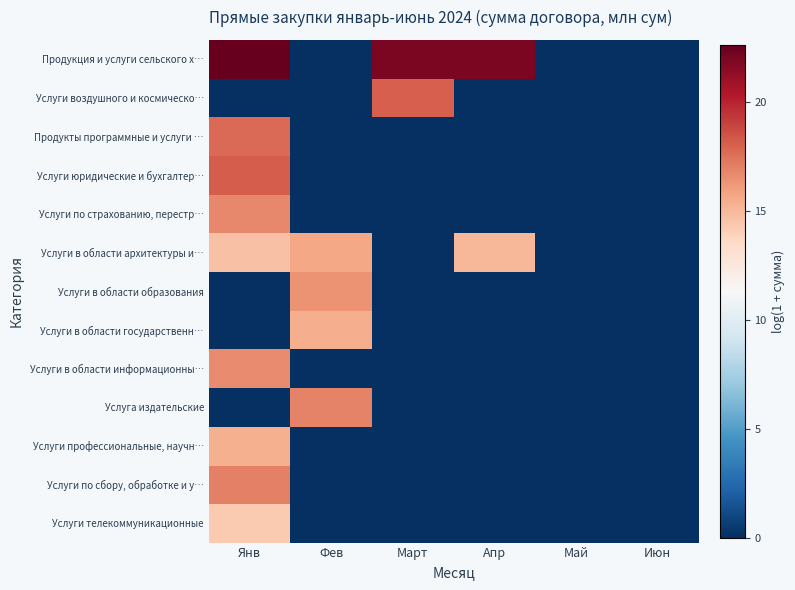

Reading left to right, extract all data points from this chart.

Продукция и услуги сельского х…: Янв=22.6	Фев=0.0	Март=21.9	Апр=21.9	Май=0.0	Июн=0.0
Услуги воздушного и космическо…: Янв=0.0	Фев=0.0	Март=18.1	Апр=0.0	Май=0.0	Июн=0.0
Продукты программные и услуги …: Янв=17.7	Фев=0.0	Март=0.0	Апр=0.0	Май=0.0	Июн=0.0
Услуги юридические и бухгалтер…: Янв=18.2	Фев=0.0	Март=0.0	Апр=0.0	Май=0.0	Июн=0.0
Услуги по страхованию, перестр…: Янв=16.8	Фев=0.0	Март=0.0	Апр=0.0	Май=0.0	Июн=0.0
Услуги в области архитектуры и…: Янв=14.6	Фев=15.7	Март=0.0	Апр=15.1	Май=0.0	Июн=0.0
Услуги в области образования: Янв=0.0	Фев=16.4	Март=0.0	Апр=0.0	Май=0.0	Июн=0.0
Услуги в области государственн…: Янв=0.0	Фев=15.5	Март=0.0	Апр=0.0	Май=0.0	Июн=0.0
Услуги в области информационны…: Янв=16.7	Фев=0.0	Март=0.0	Апр=0.0	Май=0.0	Июн=0.0
Услуга издательские: Янв=0.0	Фев=16.9	Март=0.0	Апр=0.0	Май=0.0	Июн=0.0
Услуги профессиональные, научн…: Янв=15.3	Фев=0.0	Март=0.0	Апр=0.0	Май=0.0	Июн=0.0
Услуги по сбору, обработке и у…: Янв=17.0	Фев=0.0	Март=0.0	Апр=0.0	Май=0.0	Июн=0.0
Услуги телекоммуникационные: Янв=14.3	Фев=0.0	Март=0.0	Апр=0.0	Май=0.0	Июн=0.0